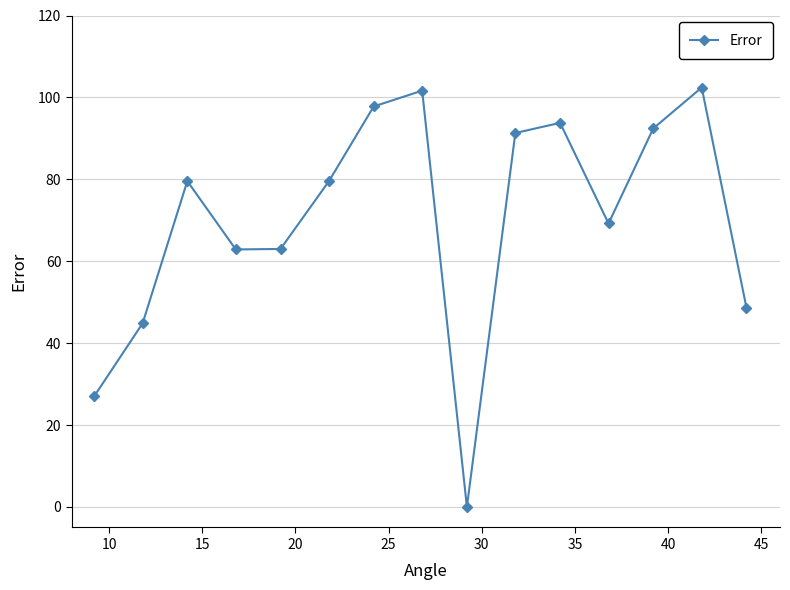

What is the difference between the maximum and second lowest values?

75.4